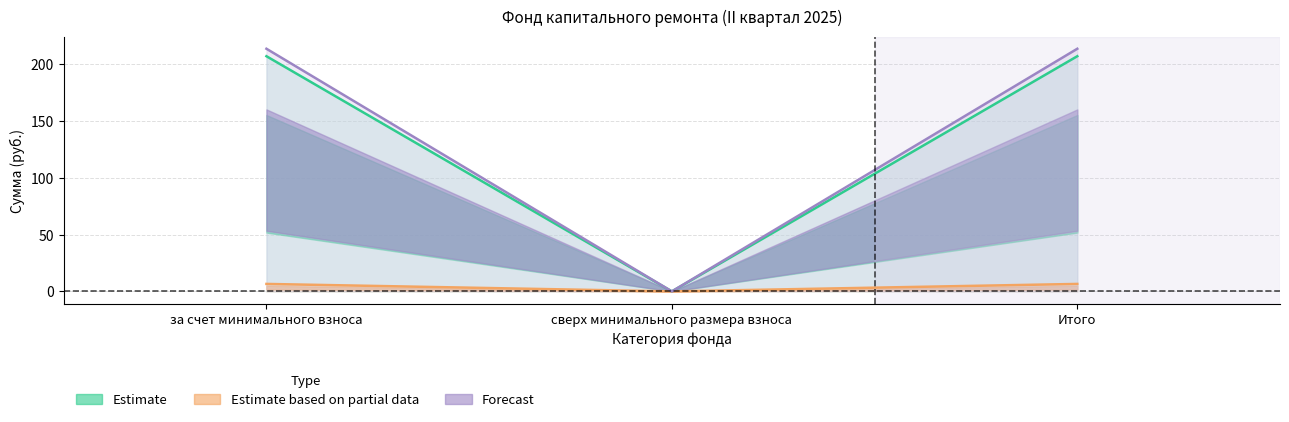

What are all the series names shown in the legend?

Остаток на начало, Поступило всего, в т.ч. взносов